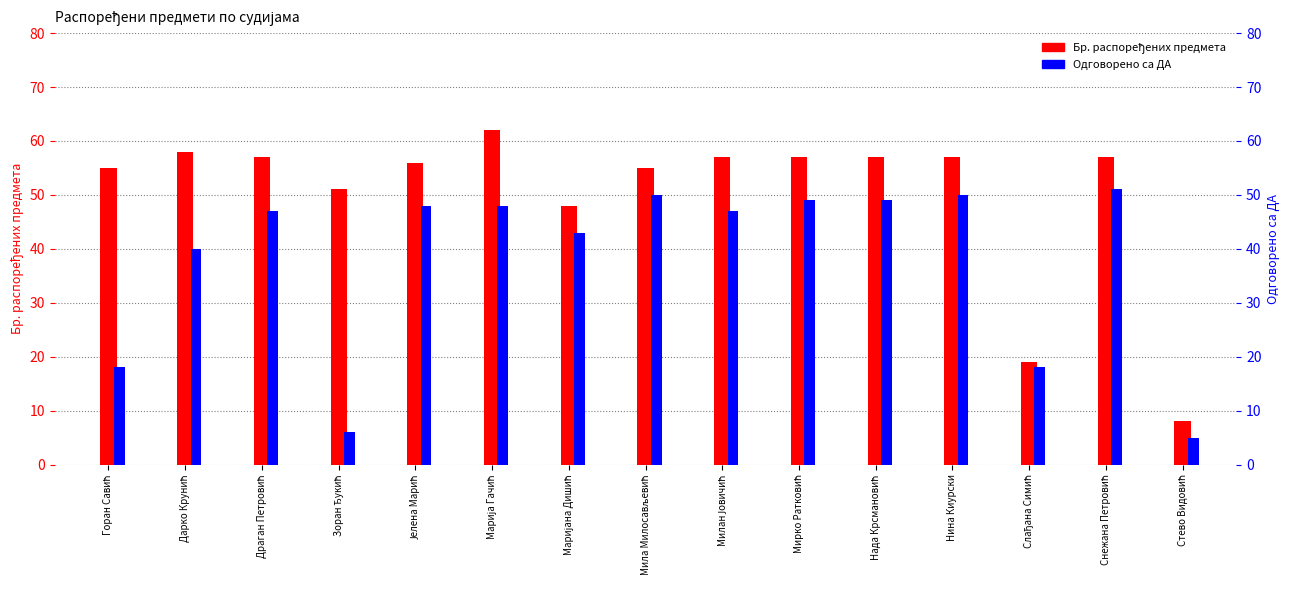

What are all the series names shown in the legend?

Бр. распоређених предмета, Одговорено са ДА